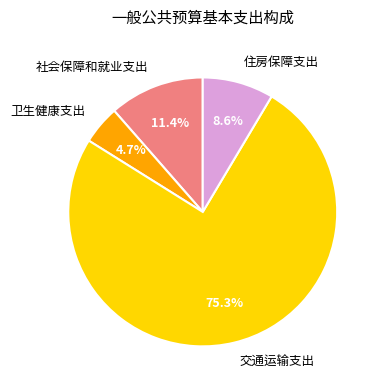

Count the number of slices in the pie.

4